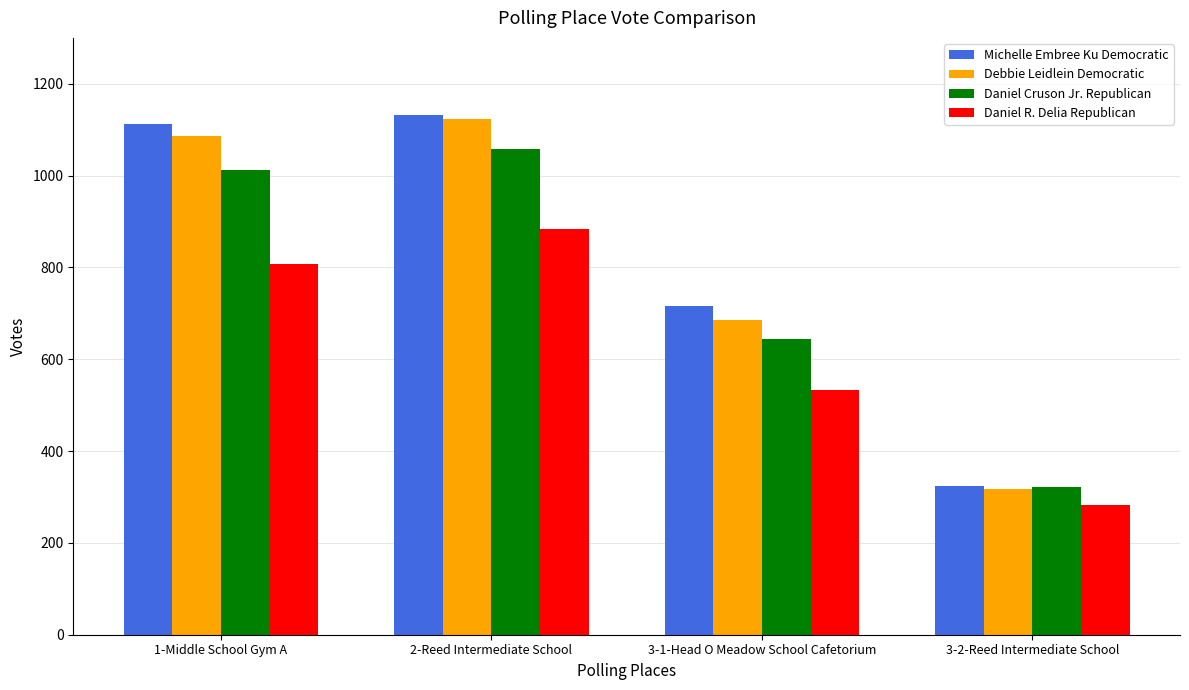

How many data points in Debbie Leidlein Democratic are less than 1086?

2